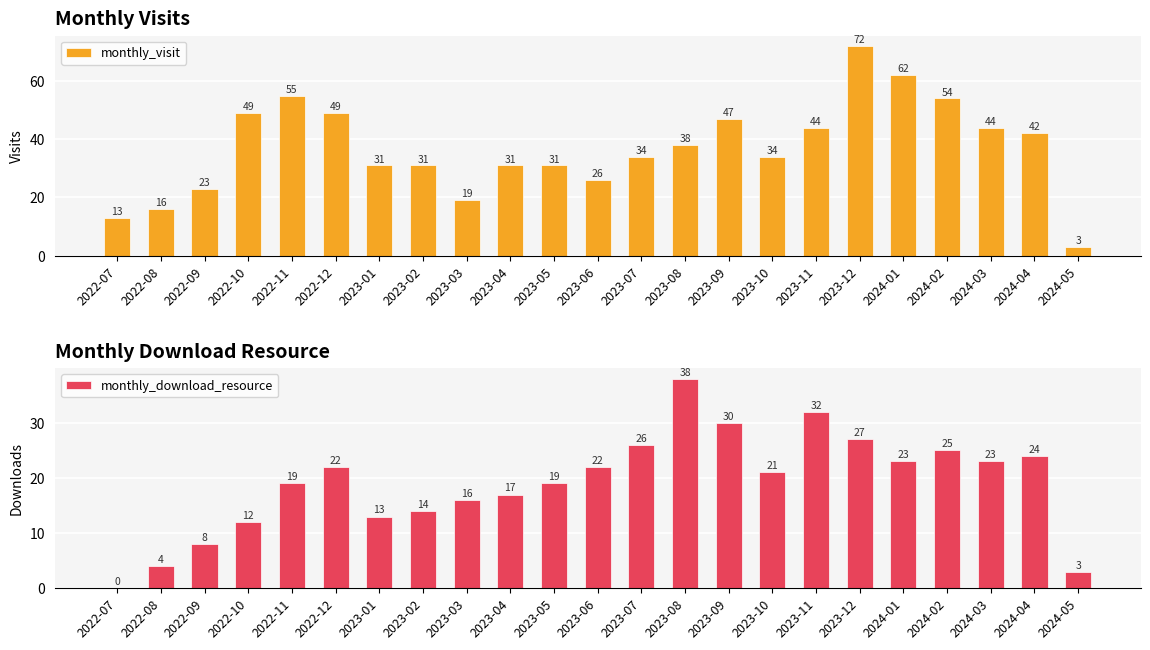

List the series in order of their peak value, lowest first.

monthly_download_resource, monthly_visit